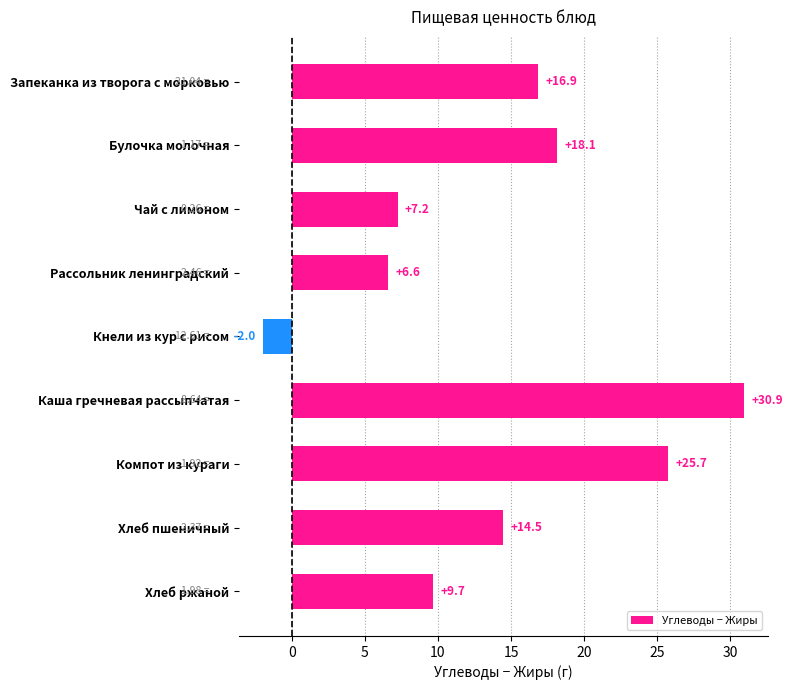

What is the difference between the maximum and minimum values?

32.9